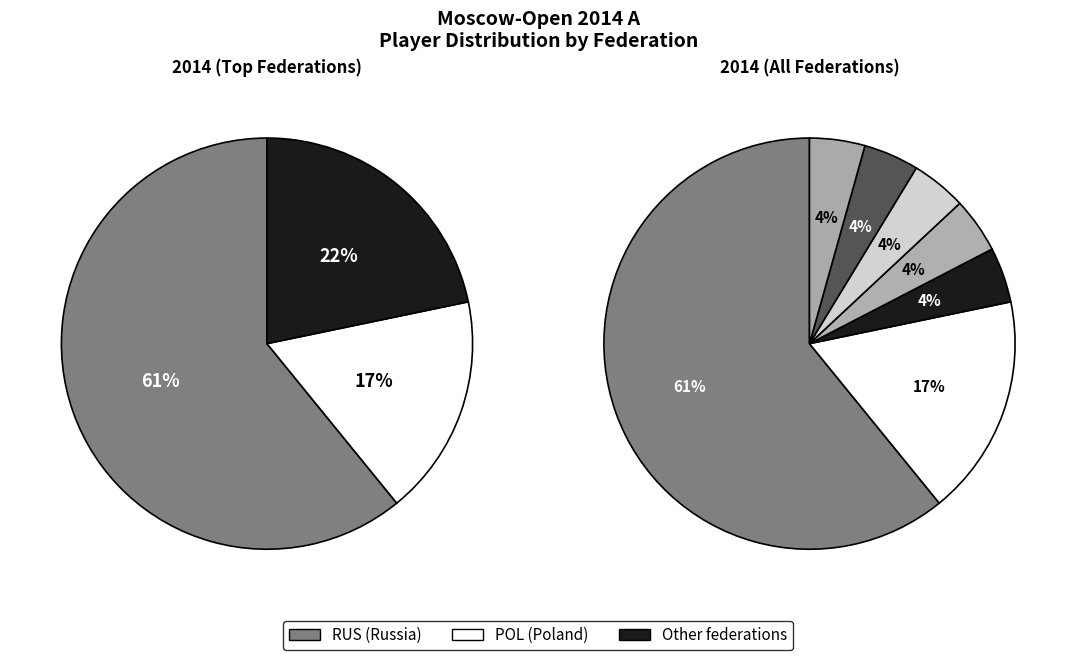

Combined, do 4 and 3 account for over 50%?

No